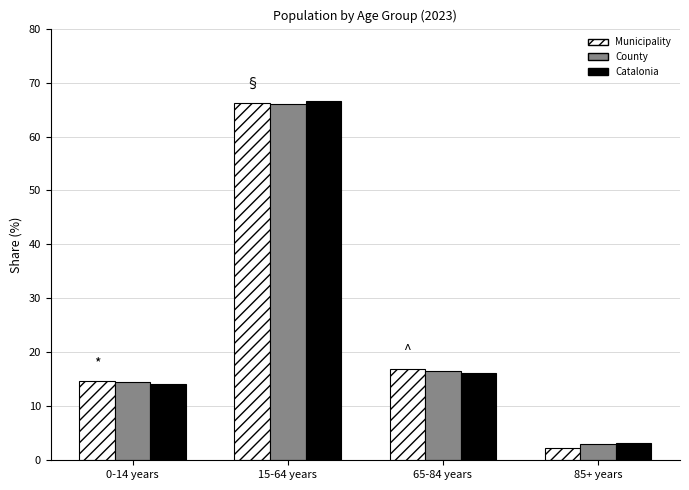

What is the minimum value shown in the chart?

2.2